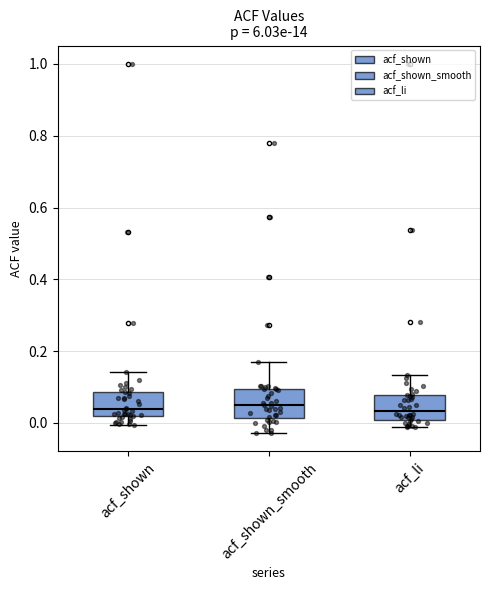

Where is the lower edge of the box for acf_shown on the y-axis? The values are not printed on the chart, so give them approximately, as read against the axis.

0.02